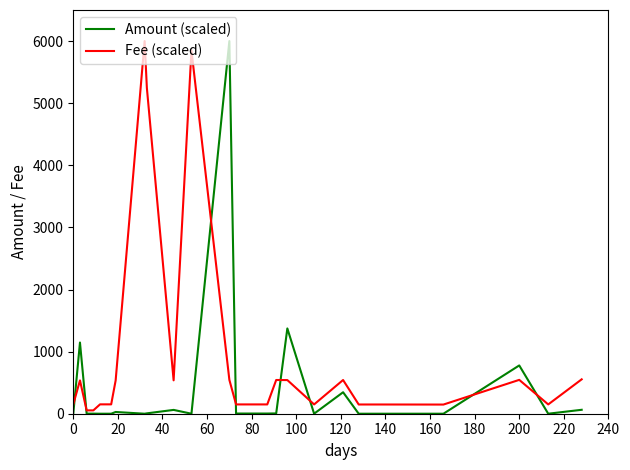

Rank the series by their average value, from highest to lowest.

Fee (scaled), Amount (scaled)